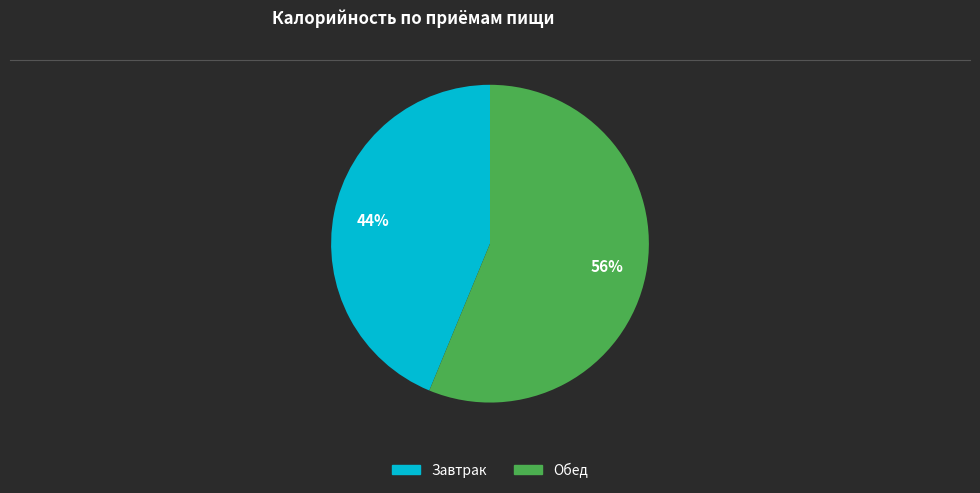

The Обед slice represents 56% of the pie. True or false?

True